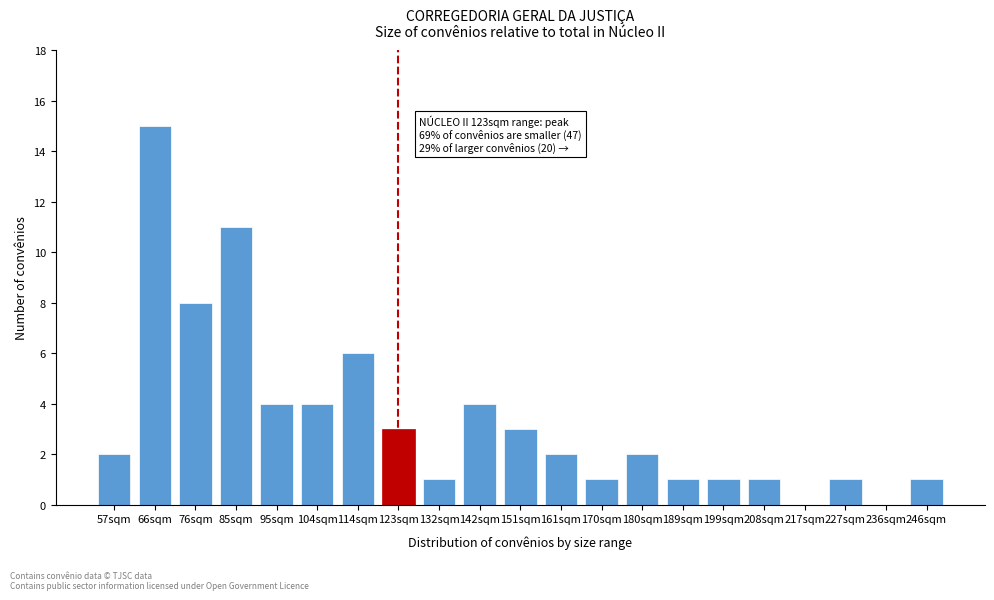

Reading left to right, transcribe all the data shown in this chart.

57sqm=2	66sqm=15	76sqm=8	85sqm=11	95sqm=4	104sqm=4	114sqm=6	123sqm=3	132sqm=1	142sqm=4	151sqm=3	161sqm=2	170sqm=1	180sqm=2	189sqm=1	199sqm=1	208sqm=1	217sqm=0	227sqm=1	236sqm=0	246sqm=1